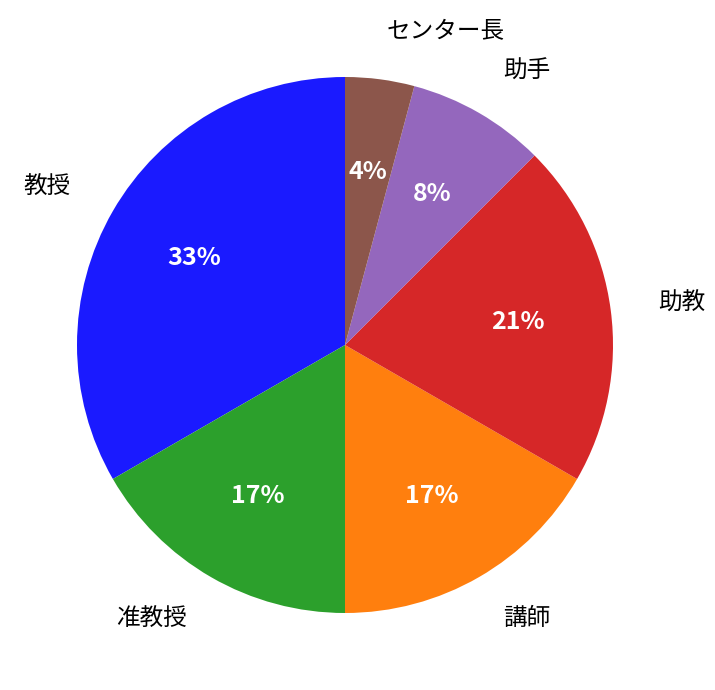

To the nearest percent, what is the average slice percentage?

17%